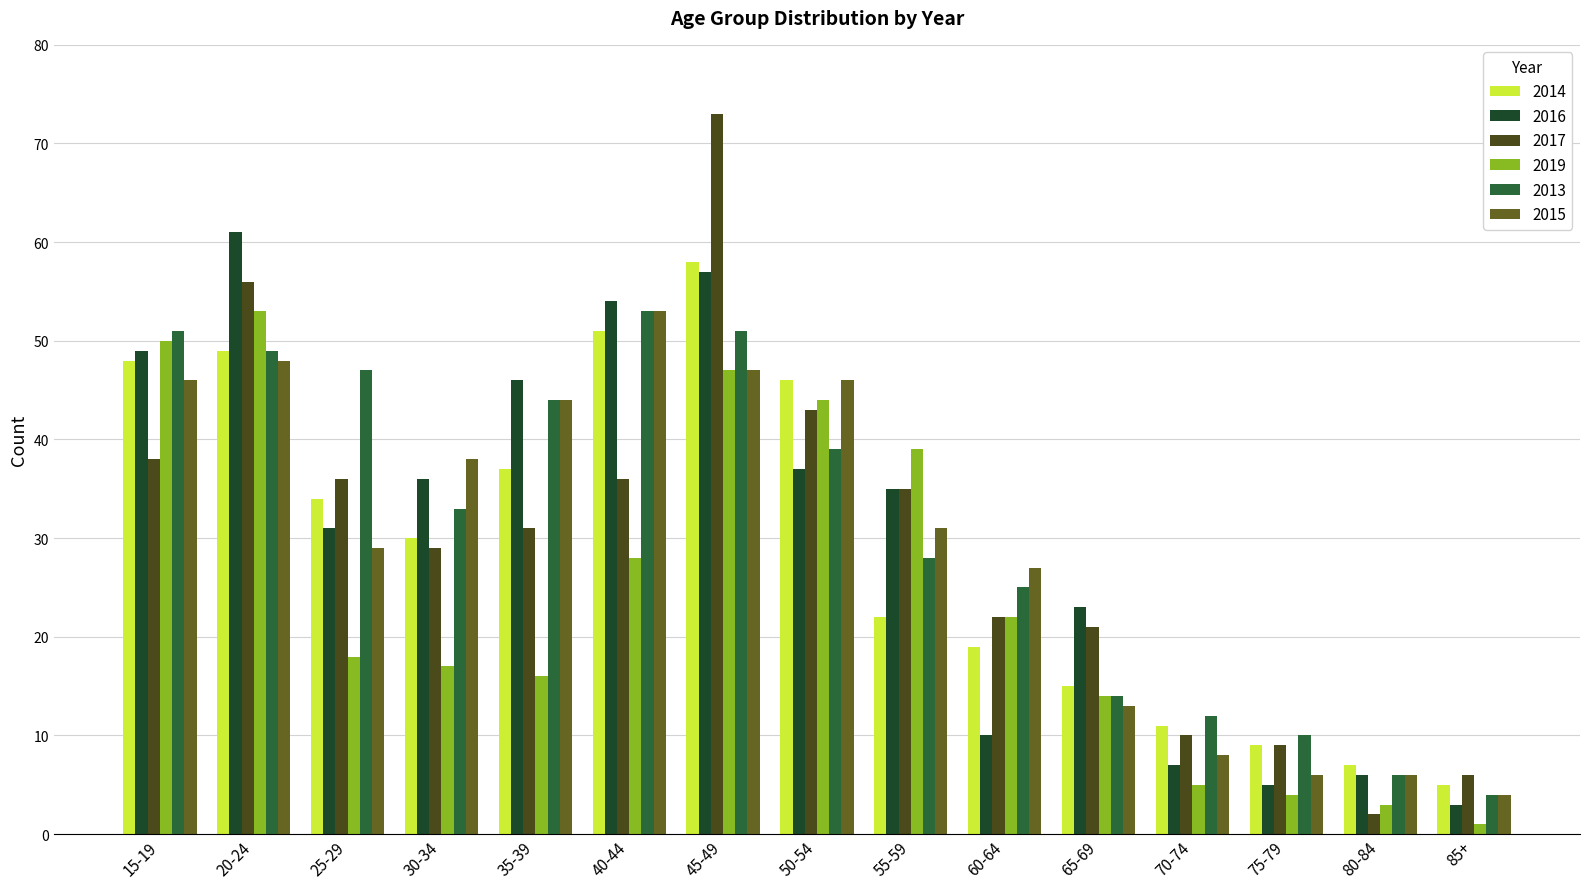

Count the number of categories in the chart.

15